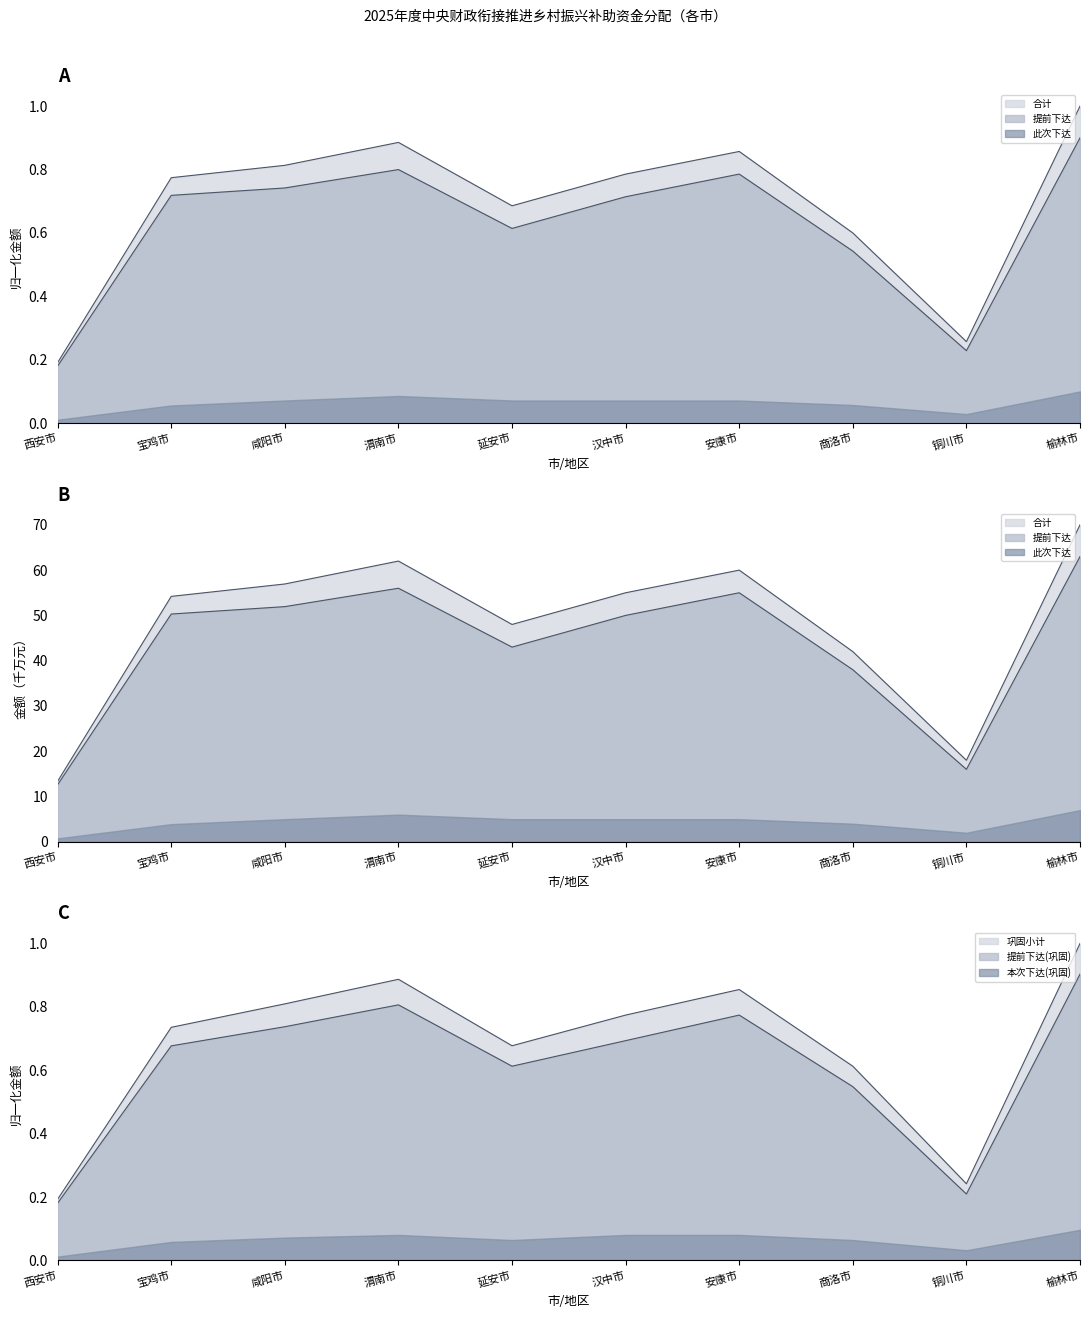

Which series has the widest spread of values?

合计